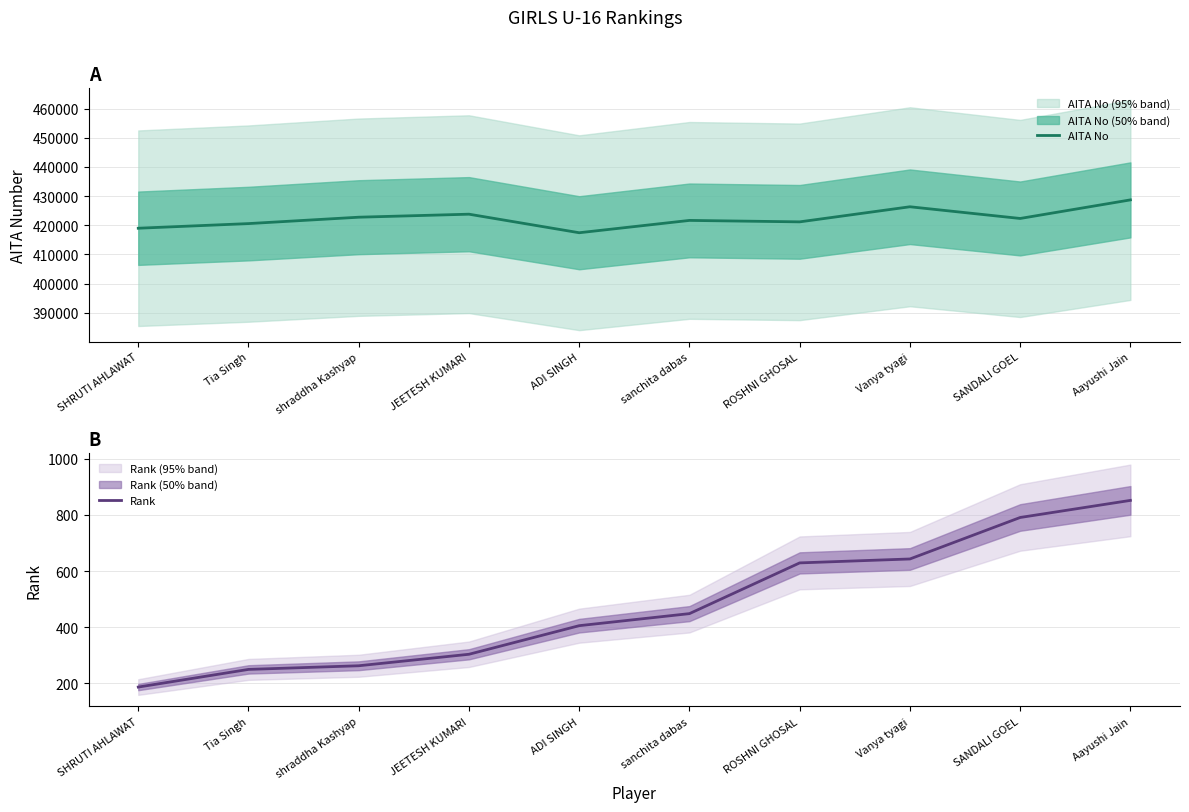

True or false: AITA No has a value of 420553 at Tia Singh.

True